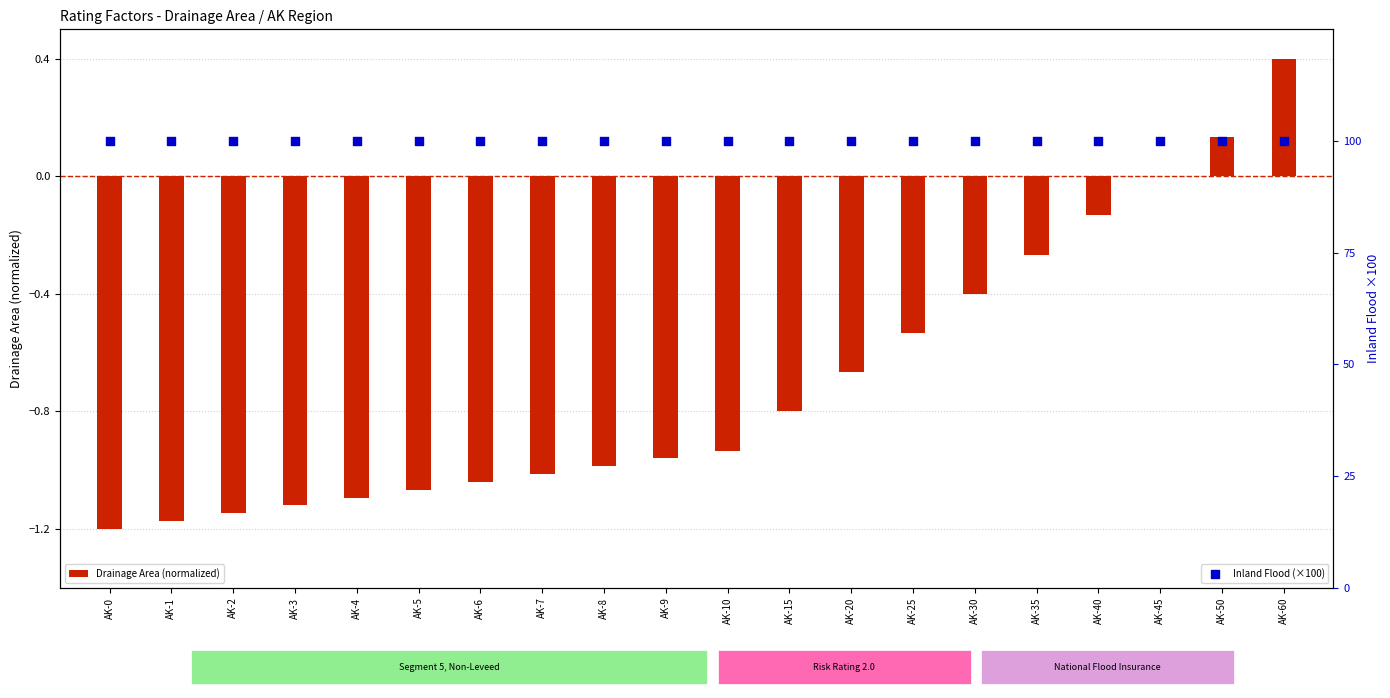

What are all the series names shown in the legend?

Drainage Area (normalized), Inland Flood (×100)